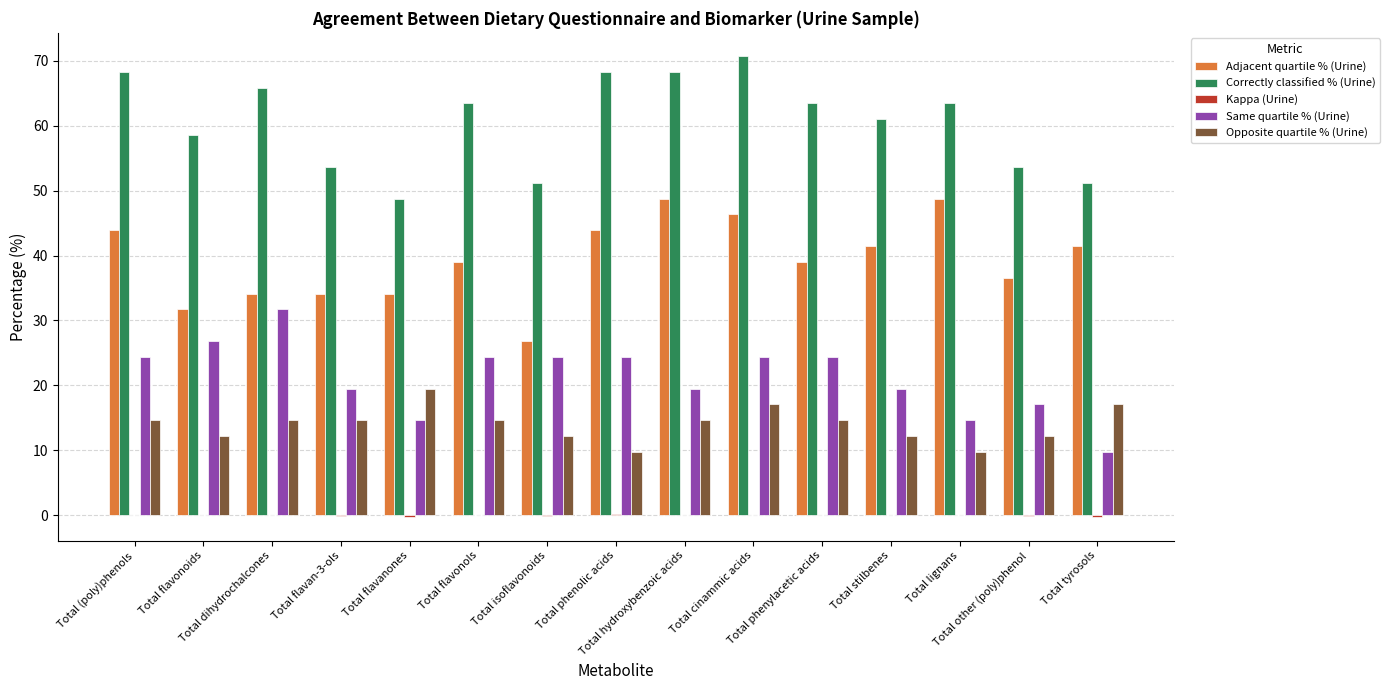

The value of Opposite quartile % (Urine) at Total dihydrochalcones is 25.3. True or false?

False